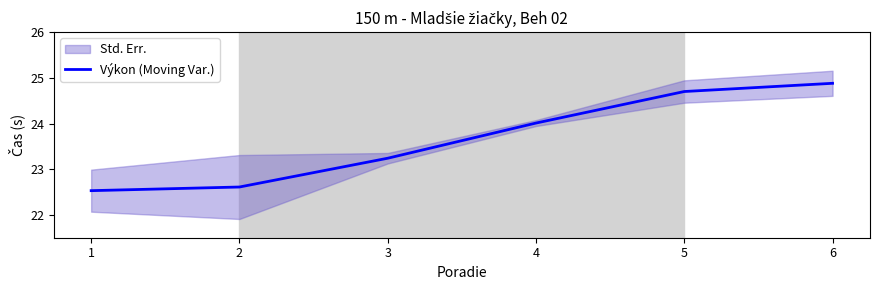

What is the approximate value at 1?

22.5